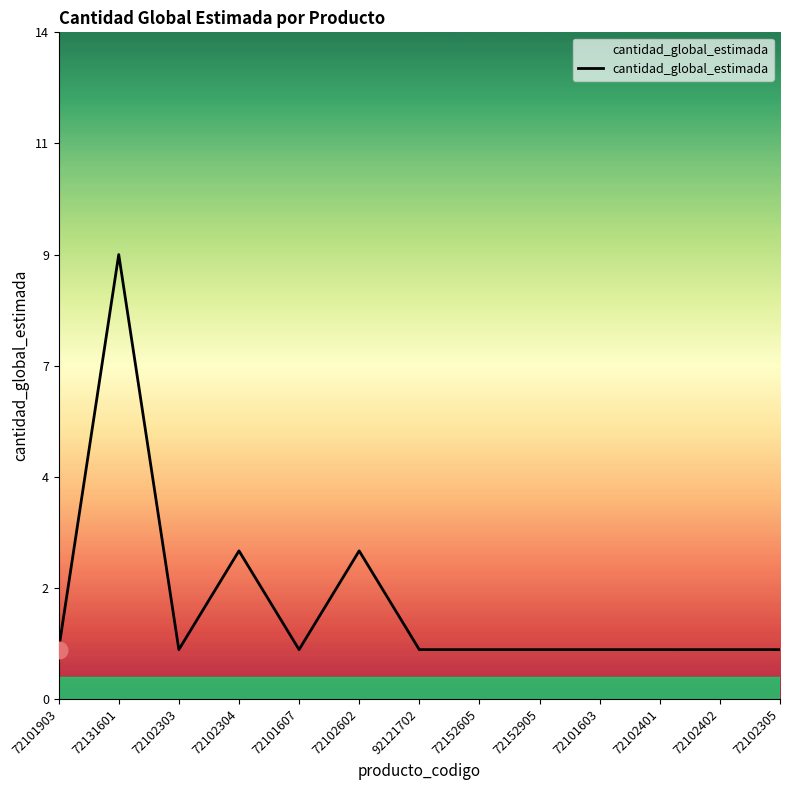

What is the change in value from 72102602 to 72101603?

-2